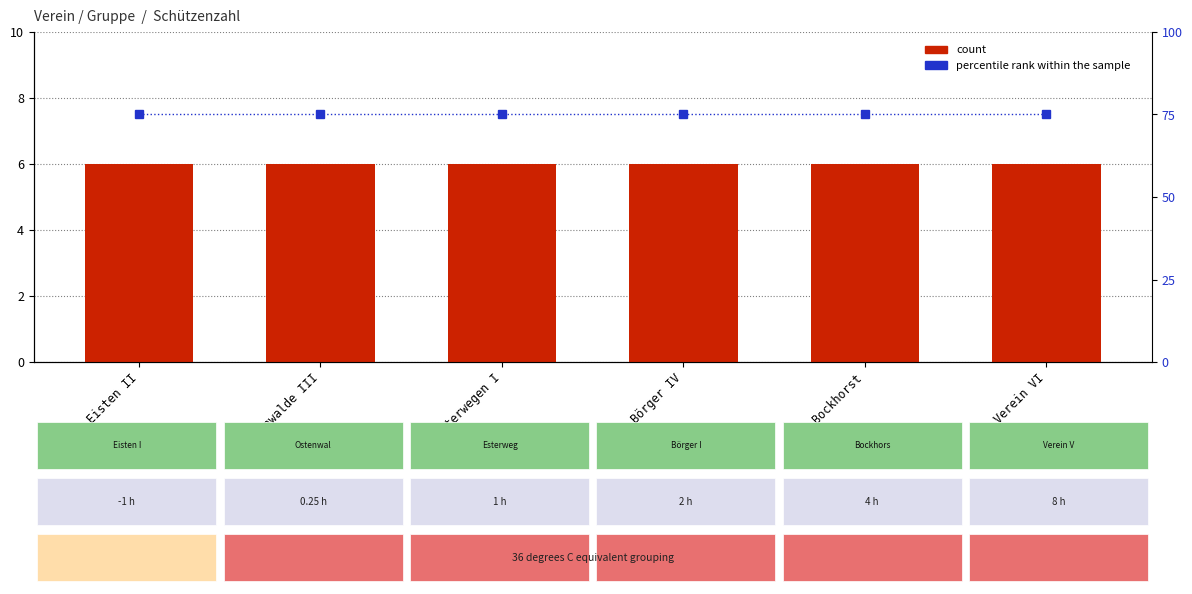

How many groups of bars are there?

6